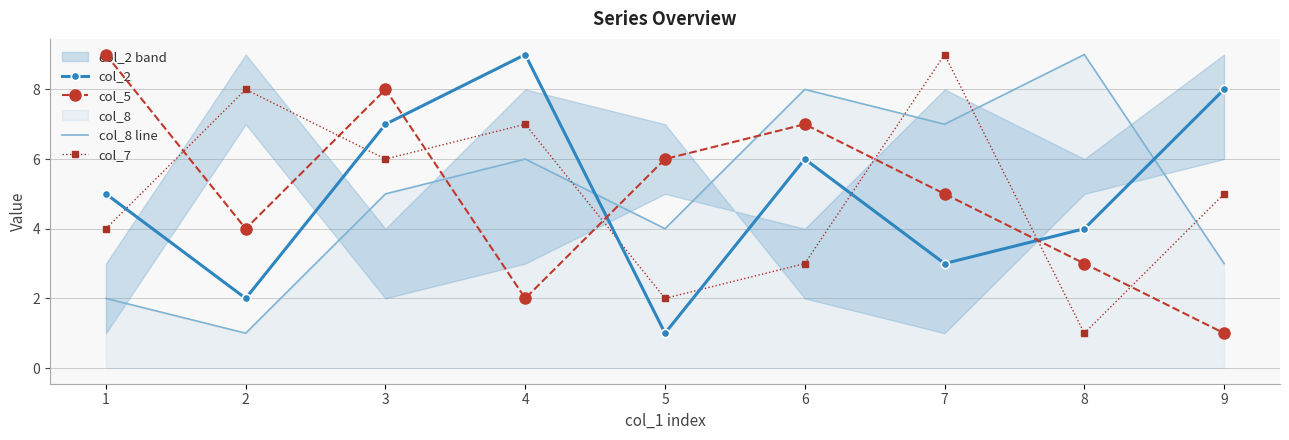

At 3, list the series in order from largest to smallest.

col_5, col_2, col_7, col_8 line